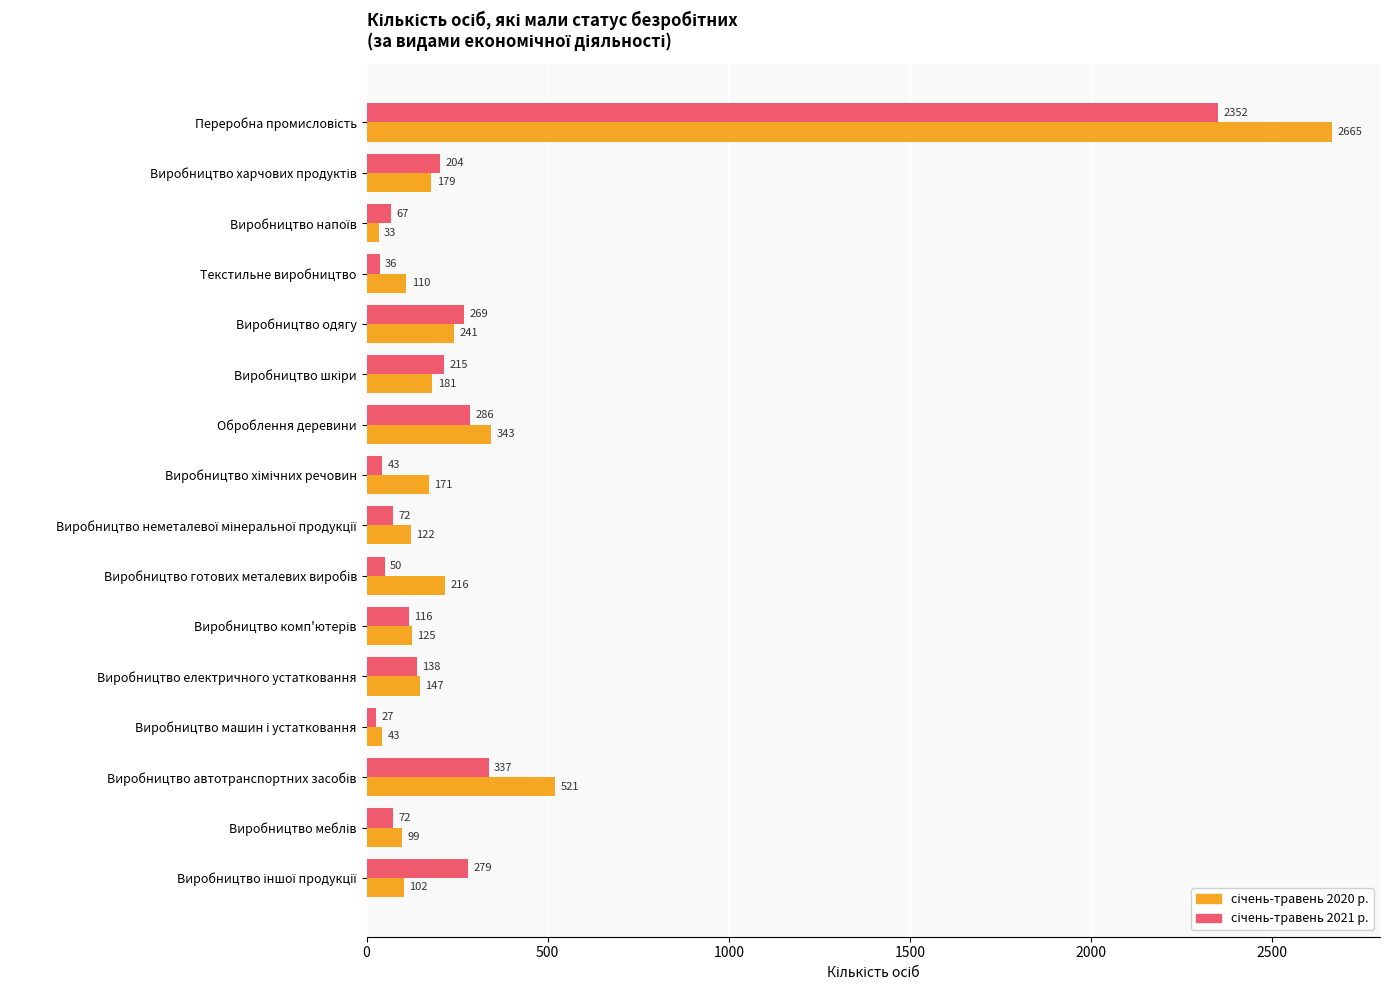

How many series are shown in this chart?

2